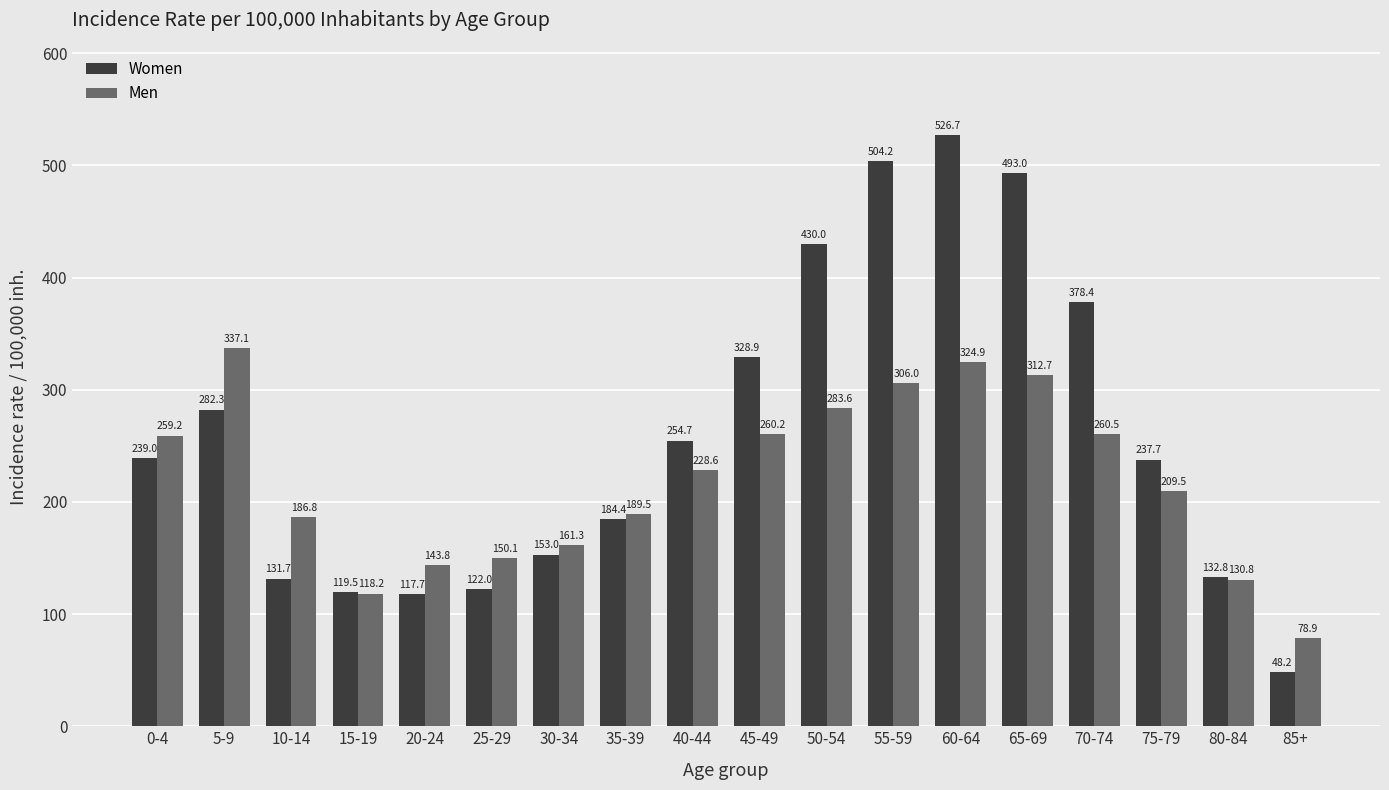

What is the difference between the second highest and second lowest values in the Men series?

206.7